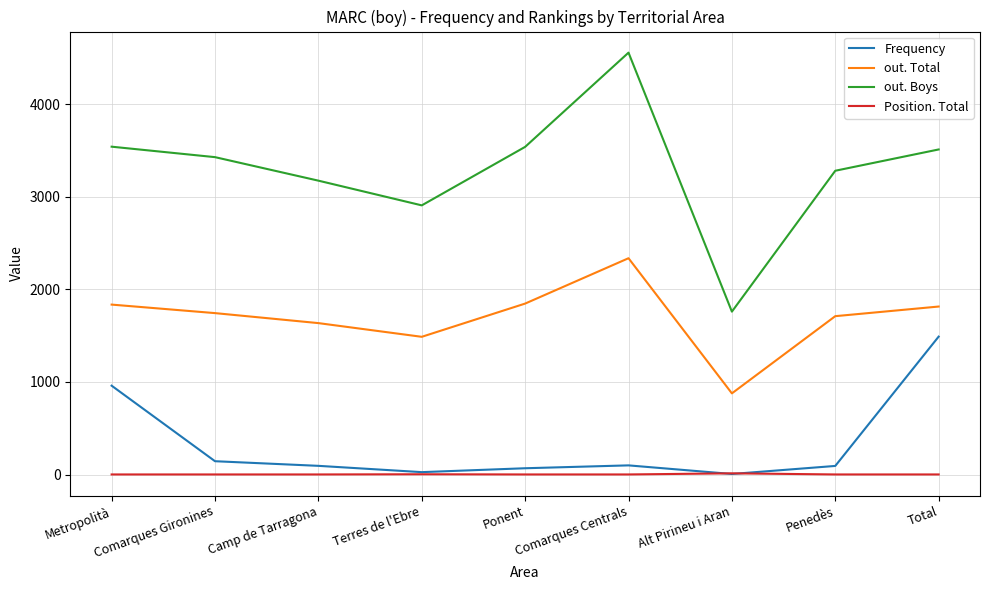

What is the spread (max minus min) of values at Total?

3511